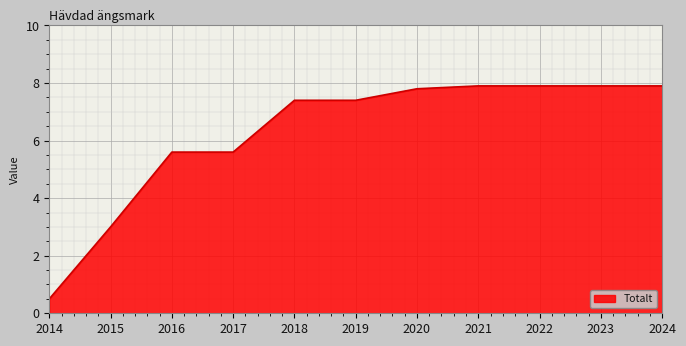

What is the difference between the maximum and minimum values?

7.4